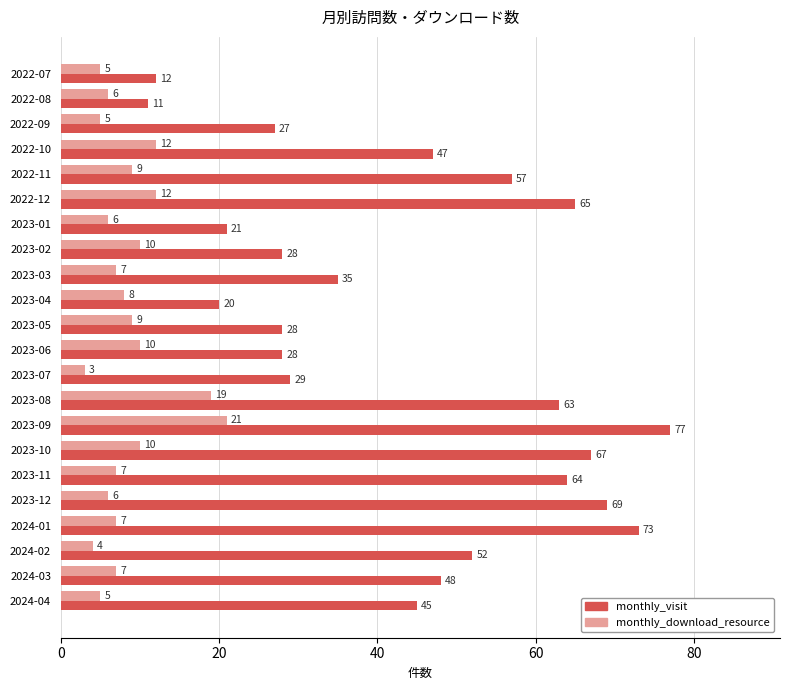

At which label is monthly_visit closest to 44?

2024-04